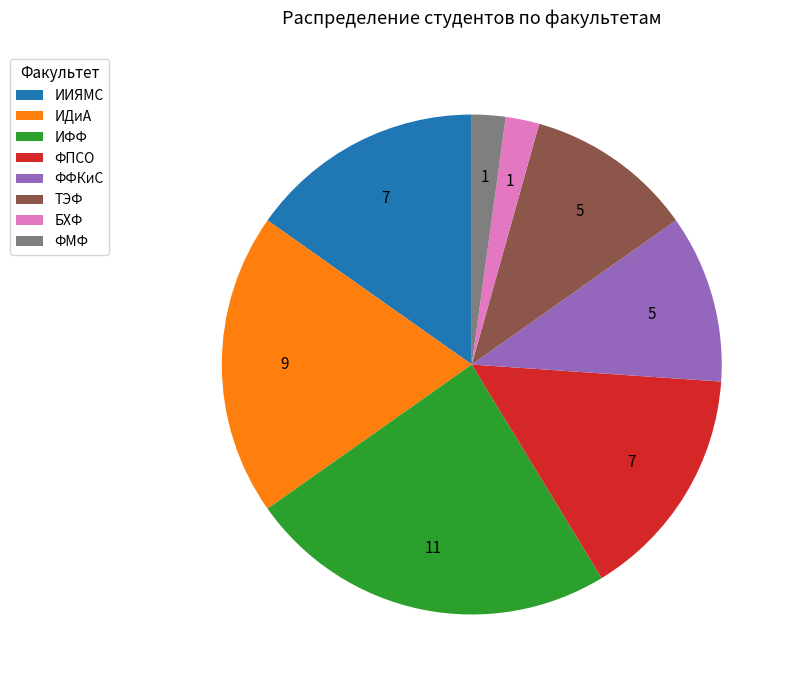

Which slice is the largest?

ИФФ